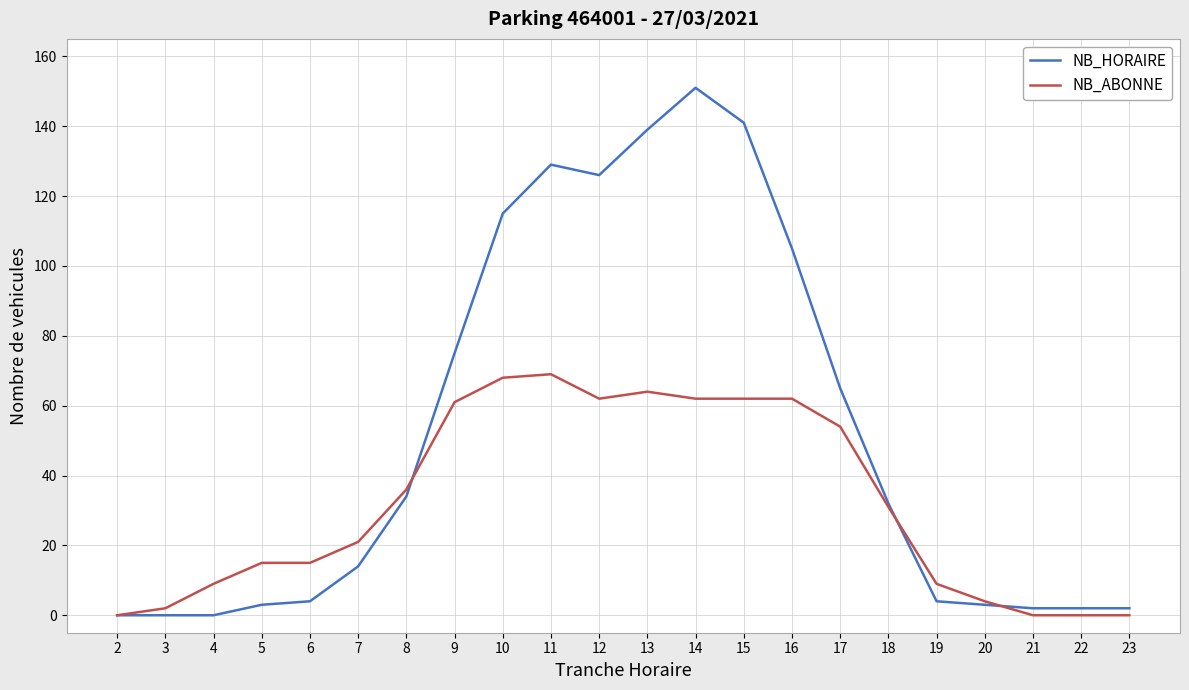

At how many categories does at least one series exceed 90?

7